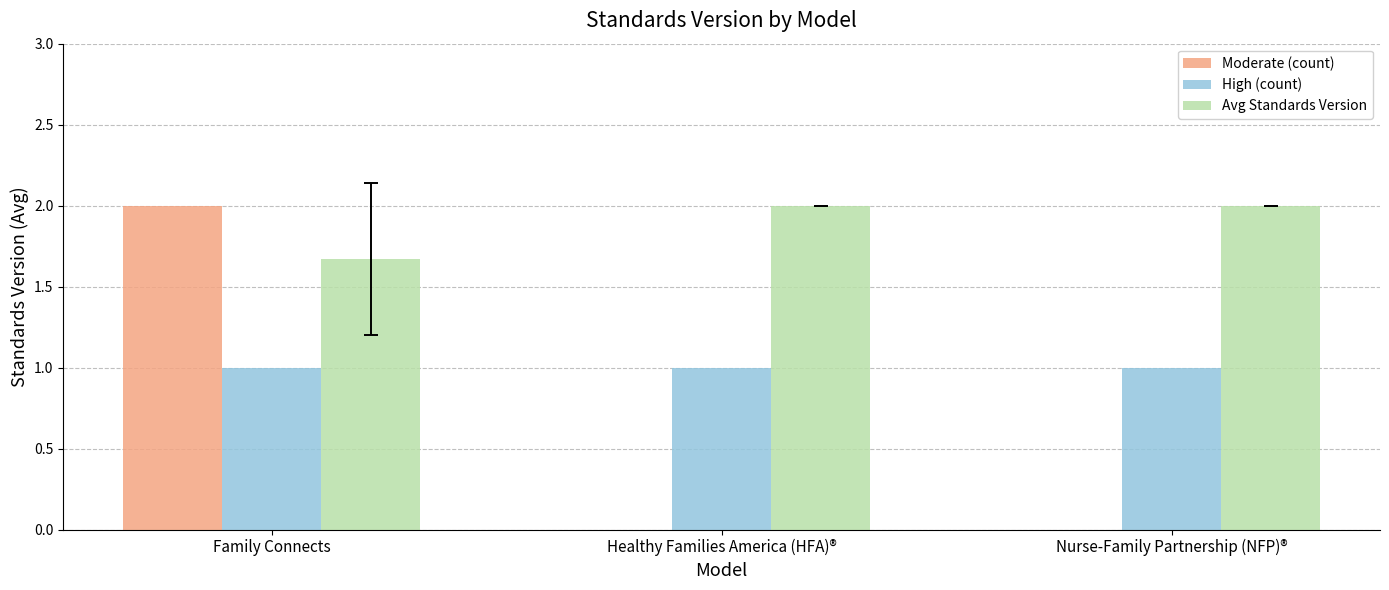

What is the maximum value for Moderate (count)?

2.0